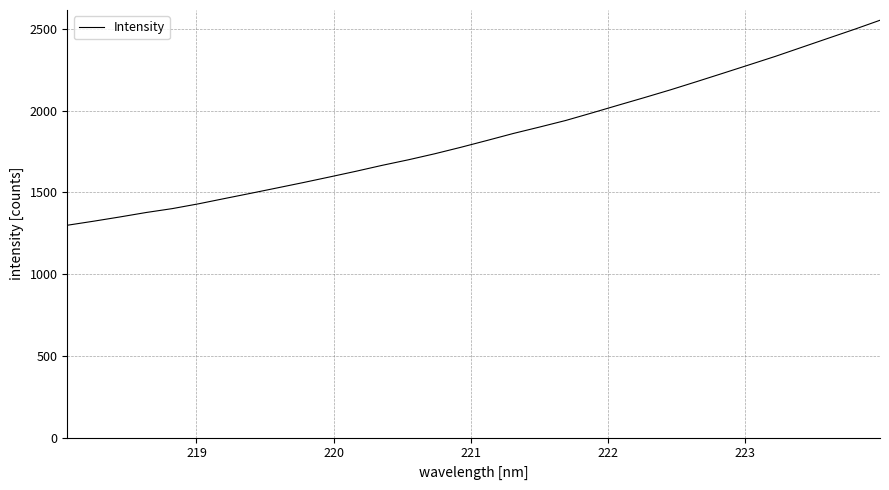

How many lines are shown in the chart?

1